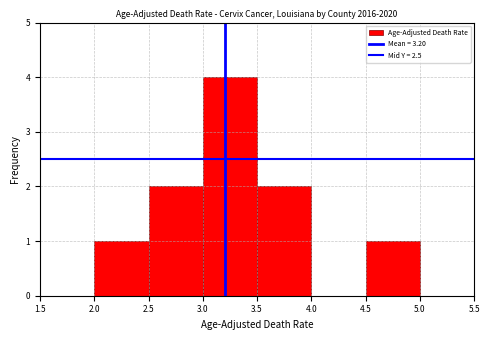

Reading left to right, list every bar in this chart as the range it spans on the x-axis followed by its height. The values are not printed on the chart, so give them approximately, as read against the axis.

1.5 to 2.0: 0
2.0 to 2.5: 1
2.5 to 3.0: 2
3.0 to 3.5: 4
3.5 to 4.0: 2
4.0 to 4.5: 0
4.5 to 5.0: 1
5.0 to 5.5: 0